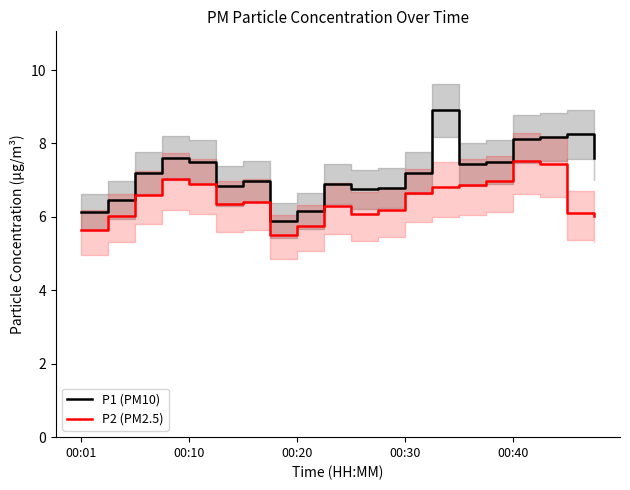

How many lines are shown in the chart?

2